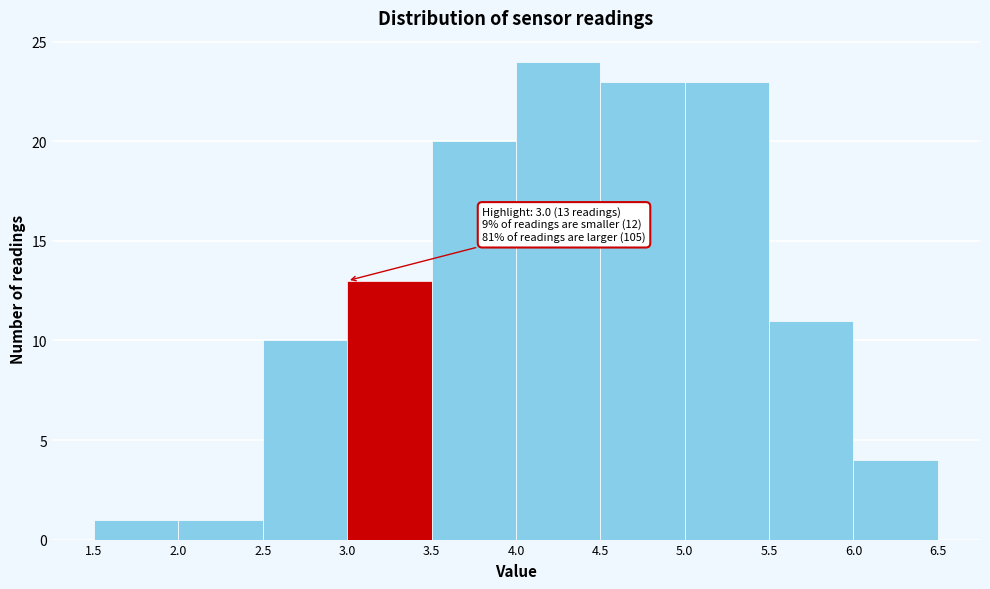

Which range on the x-axis has the tallest bar?

4.0 to 4.5